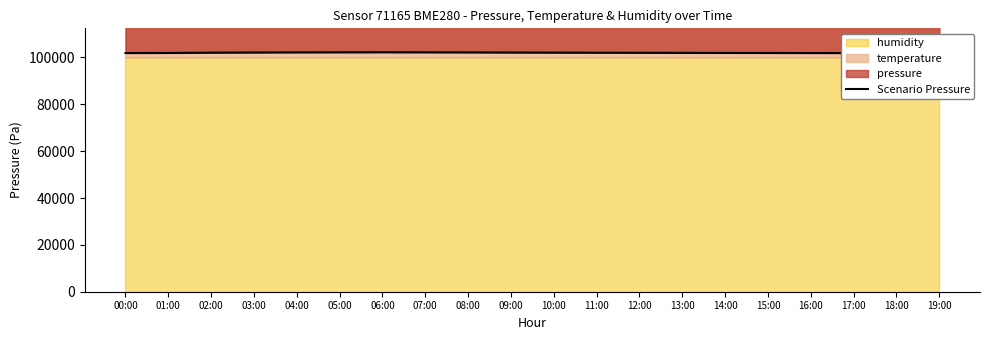

Reading left to right, list all the values displayed in this chart.

101879.9	101906.0	102028.0	102100.5	102150.2	102180.8	102200.0	102175.5	102140.2	102090.8	102050.0	102010.5	101980.2	101950.8	101920.0	101900.5	101880.2	101860.8	101850.0	101840.5